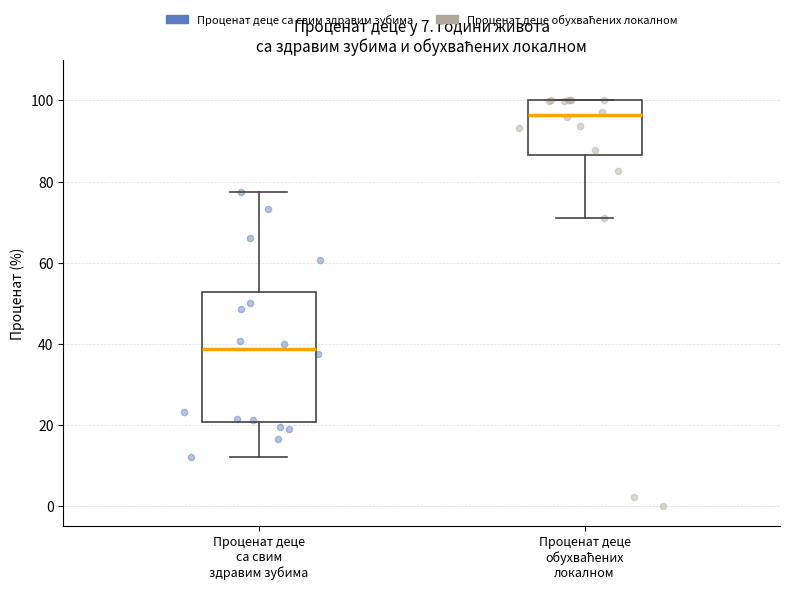

Where does the lower whisker of the box for Проценат деце са свим здравим зубима end on the y-axis? The values are not printed on the chart, so give them approximately, as read against the axis.

12